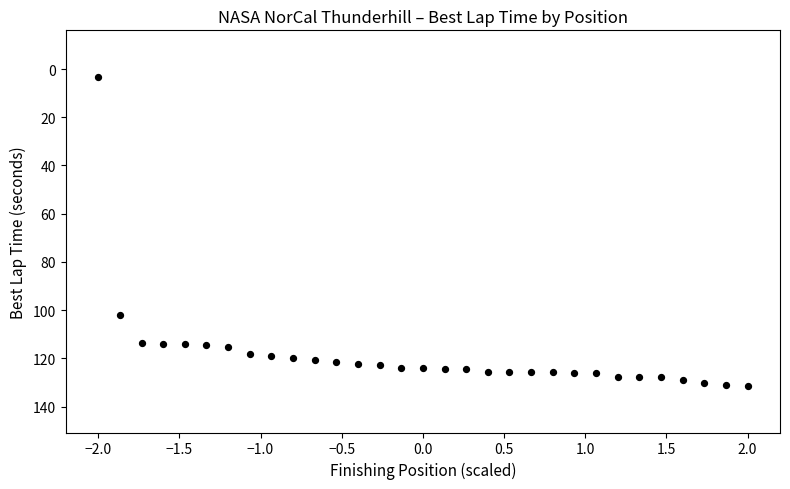

What Y value in the scatter plot is closest to 67?

102.1